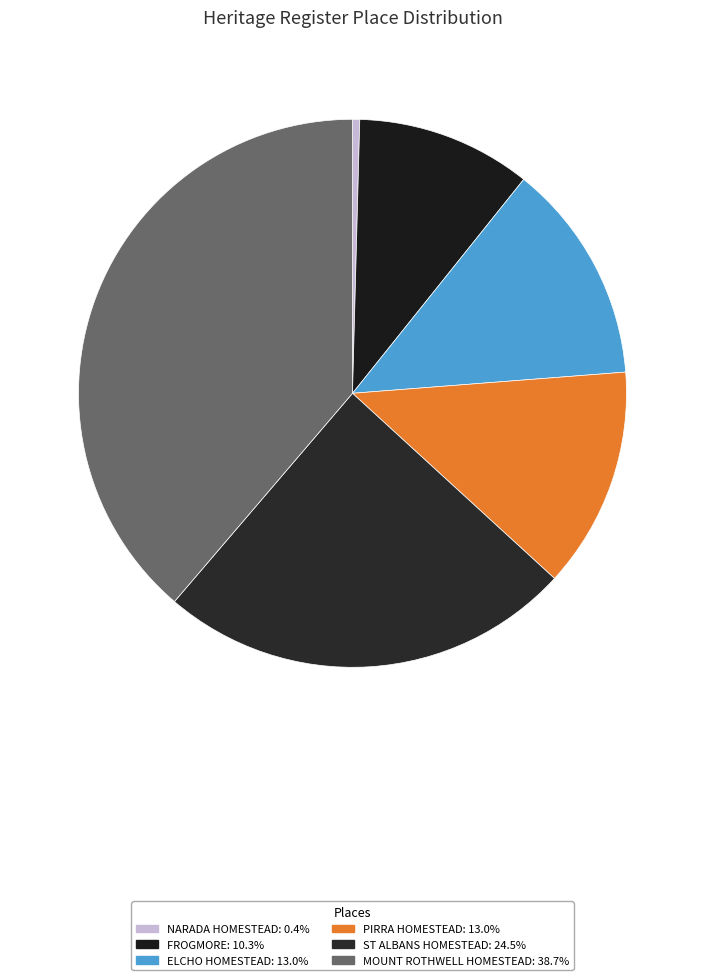

Count the number of slices in the pie.

6